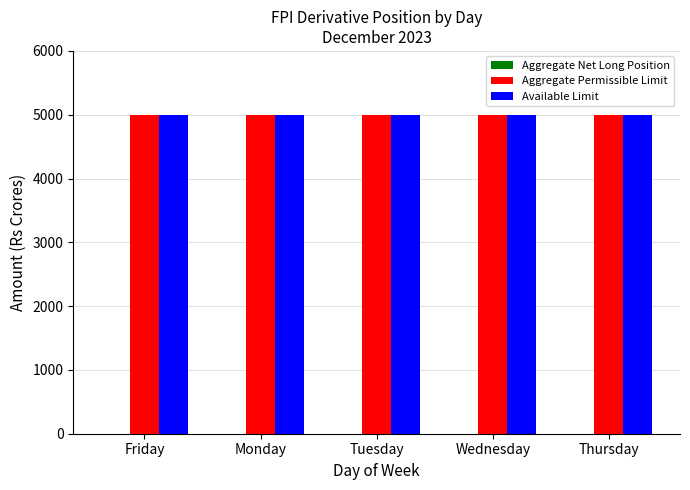

What is the difference between the highest and lowest values at Tuesday?

5000